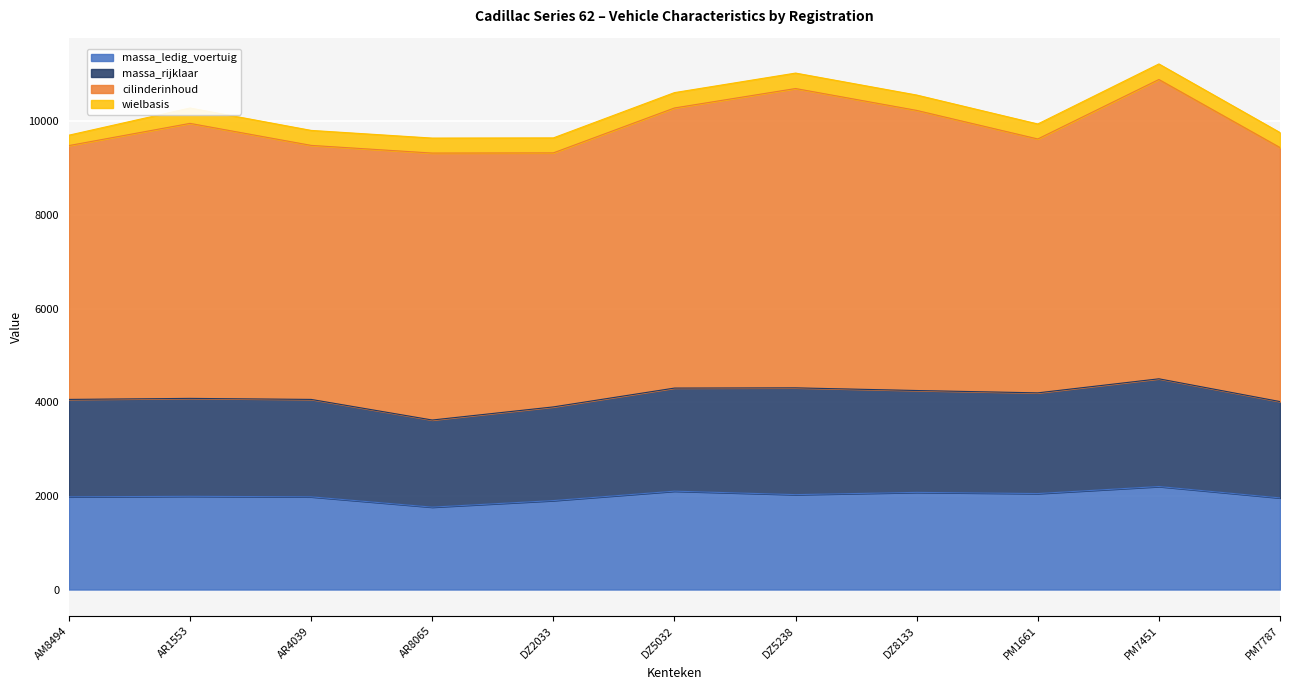

What position from the right is AR4039?

9